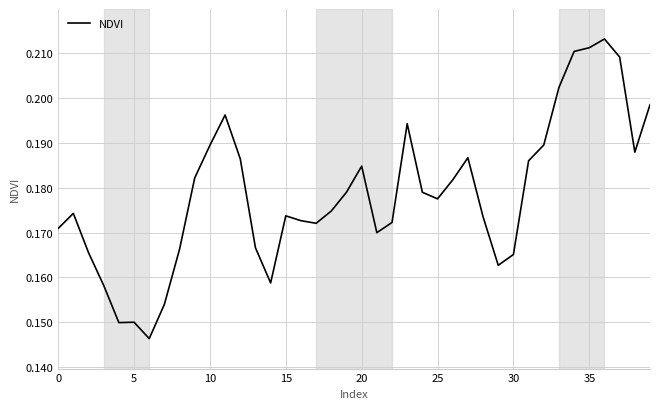

How many lines are shown in the chart?

1